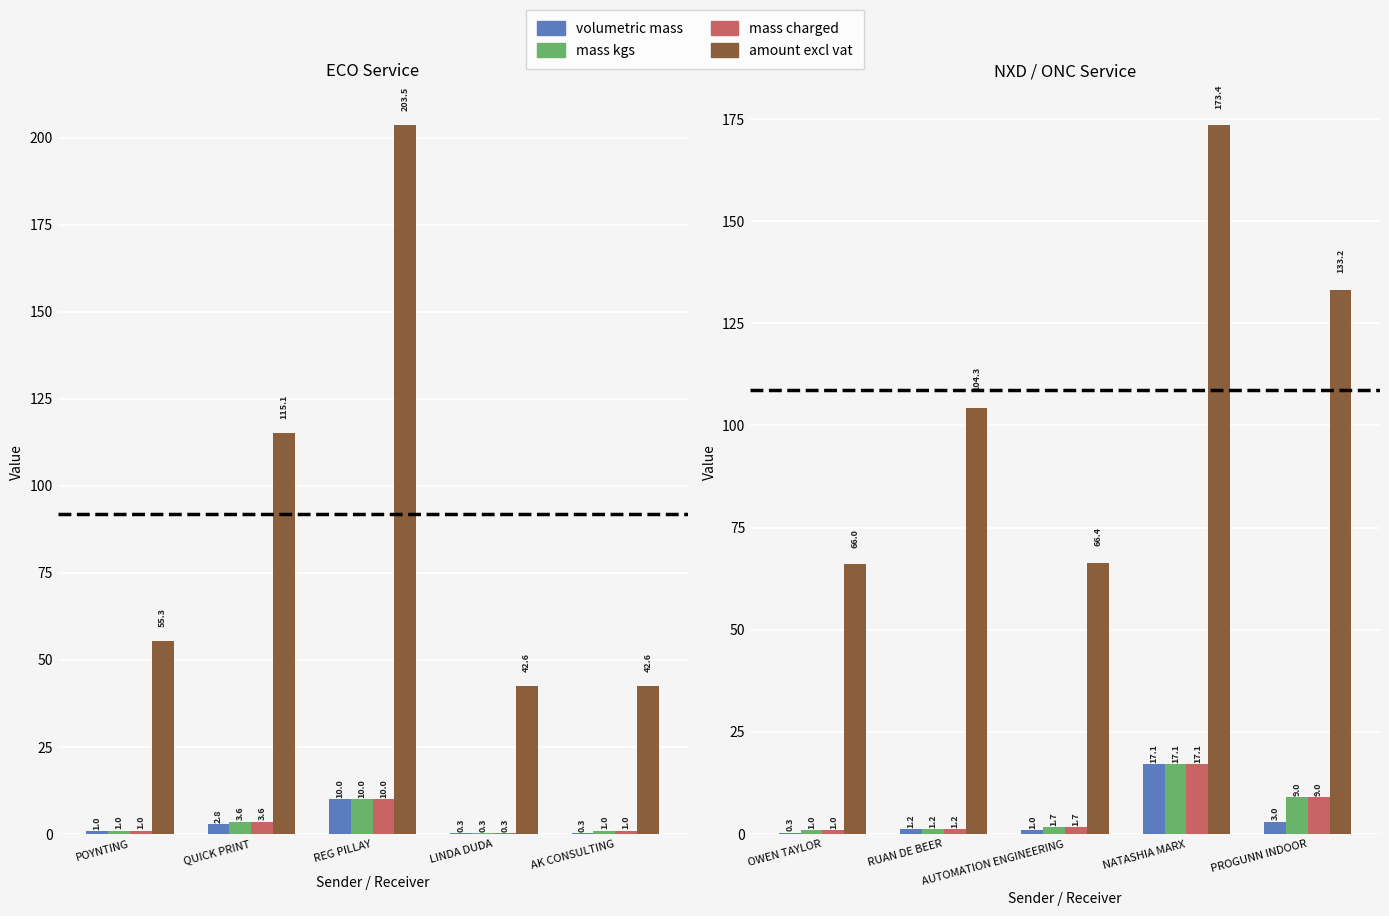

Is it true that mass kgs equals 28.2 at NATASHIA MARX?

False